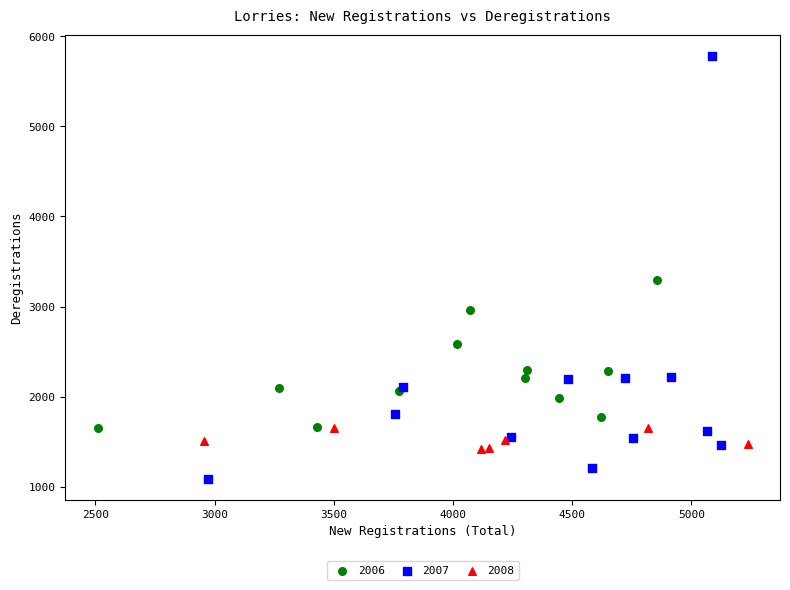

Which series contains the highest Y value?

2007